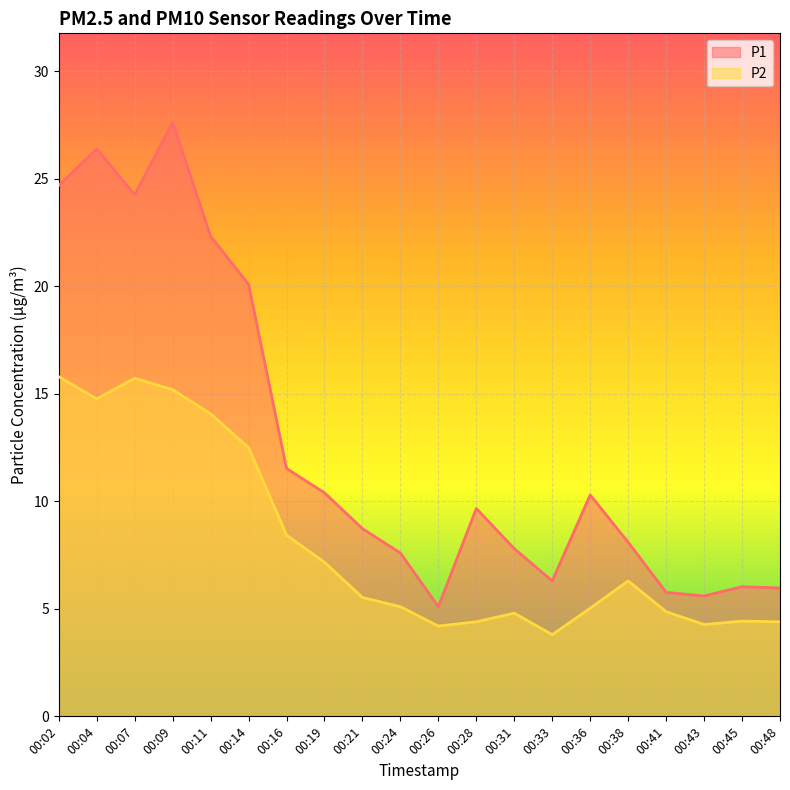

Which category has the lowest value in the P2 series?

00:33